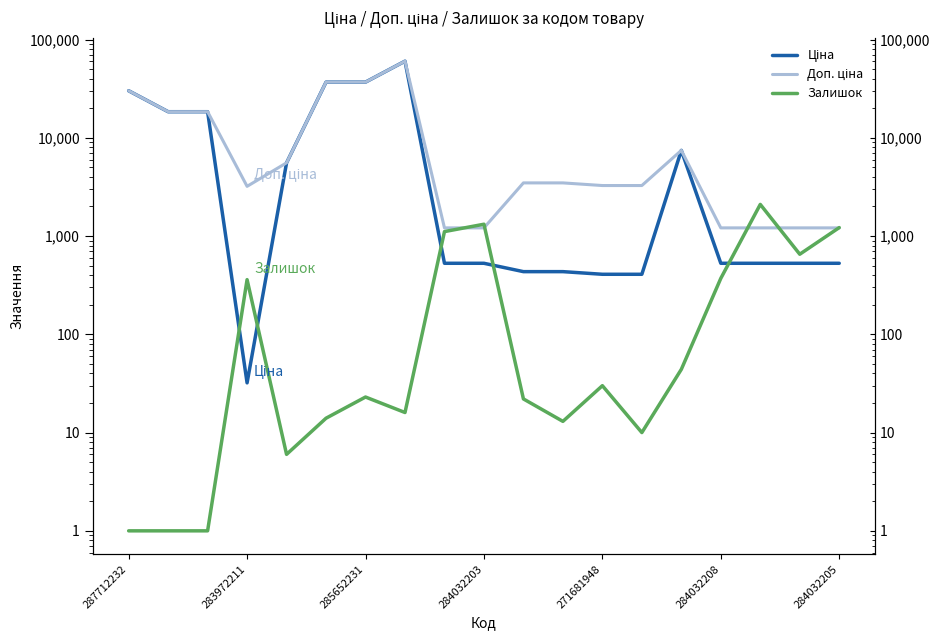

How many data points in Доп. ціна are less than 3474?

9